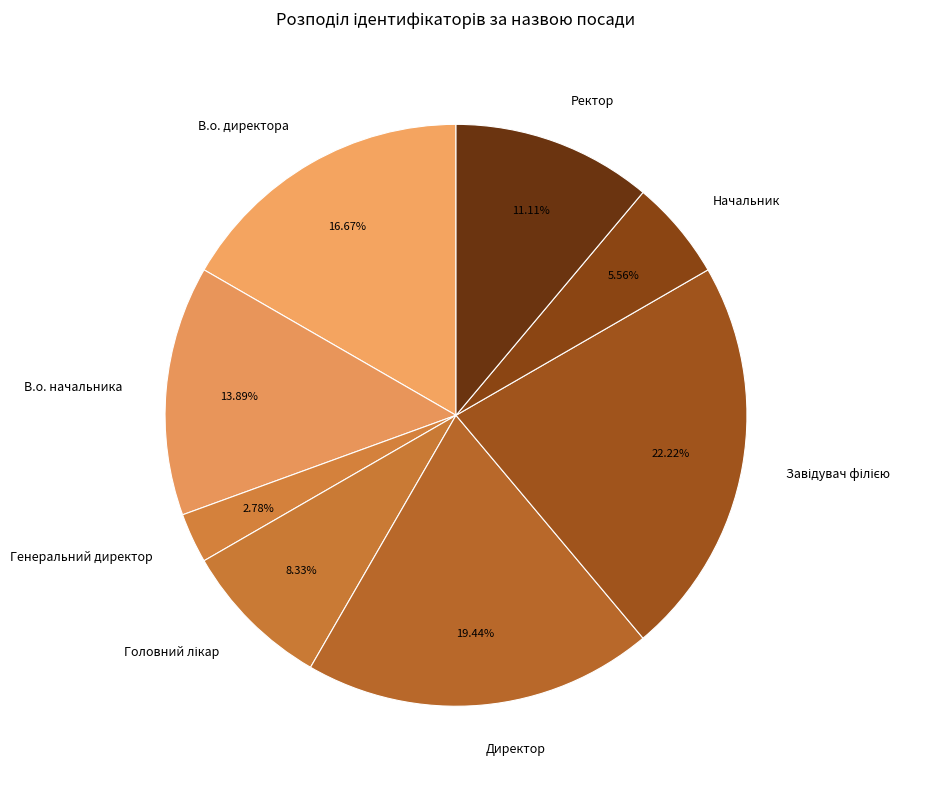

Is it true that В.о. начальника is 14% of the pie?

True